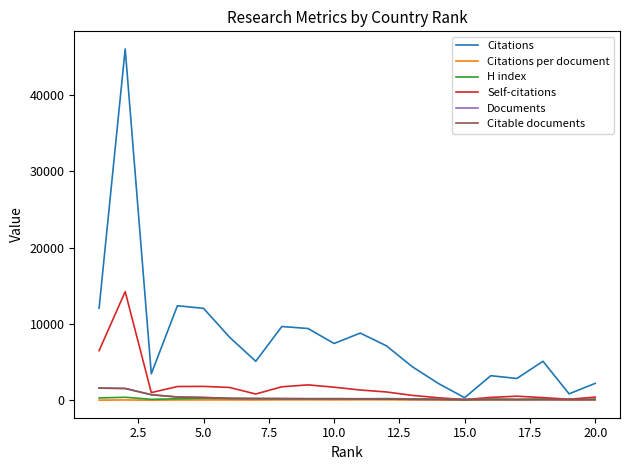

Is this an area chart (filled region under the line)?

No